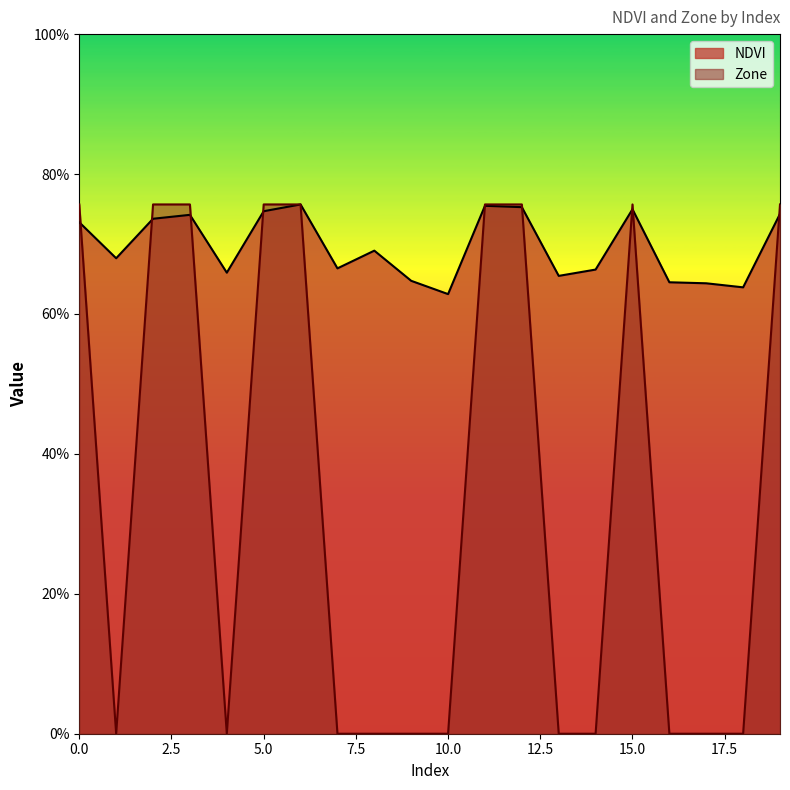

At which category is the sum across all series the highest?

6